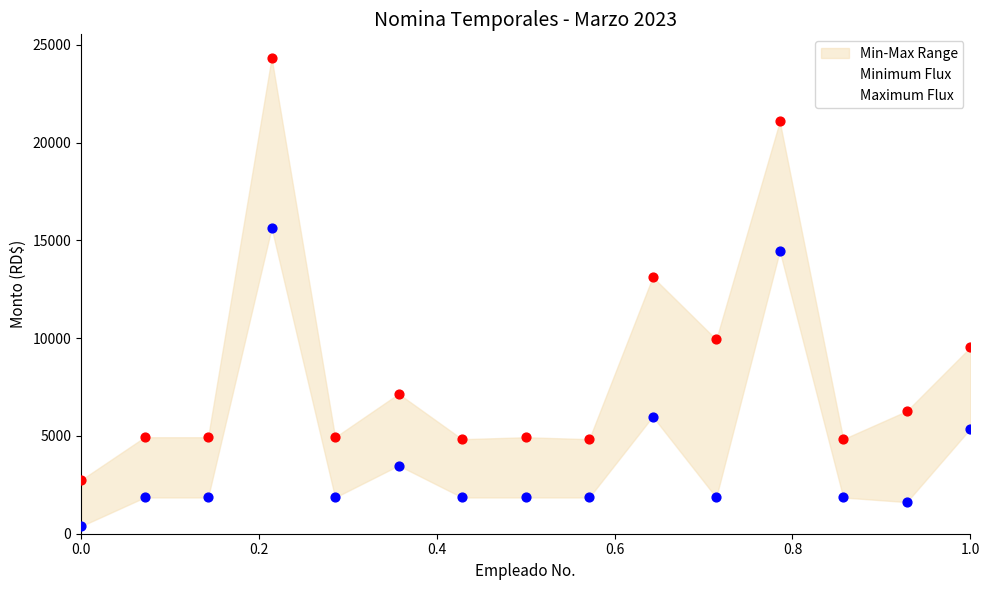

At how many categories does at least one series exceed 1911?

15